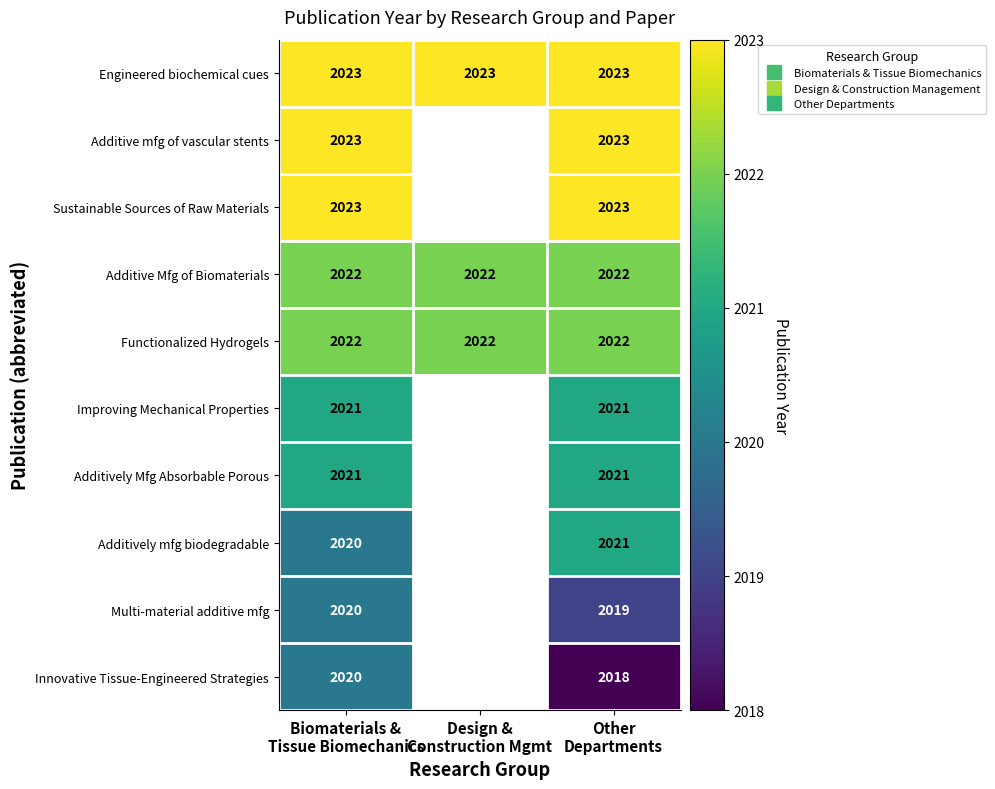

Is it true that Additive mfg of vascular stents equals 899.4 at Biomaterials & Tissue Biomechanics?

False